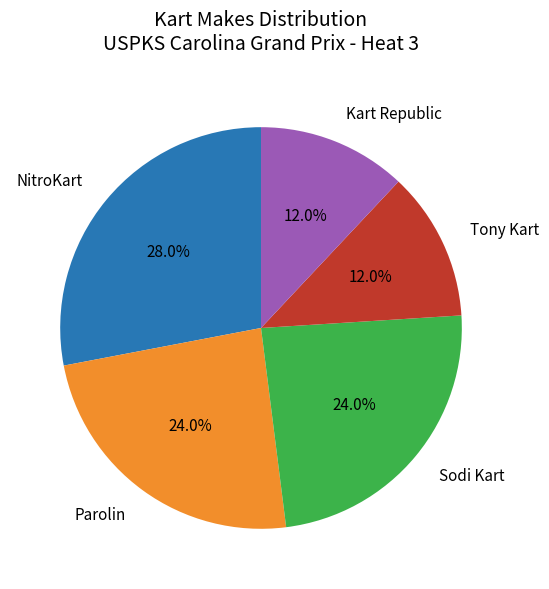

Approximately how many times larger is the value at NitroKart compared to Tony Kart?

2.3